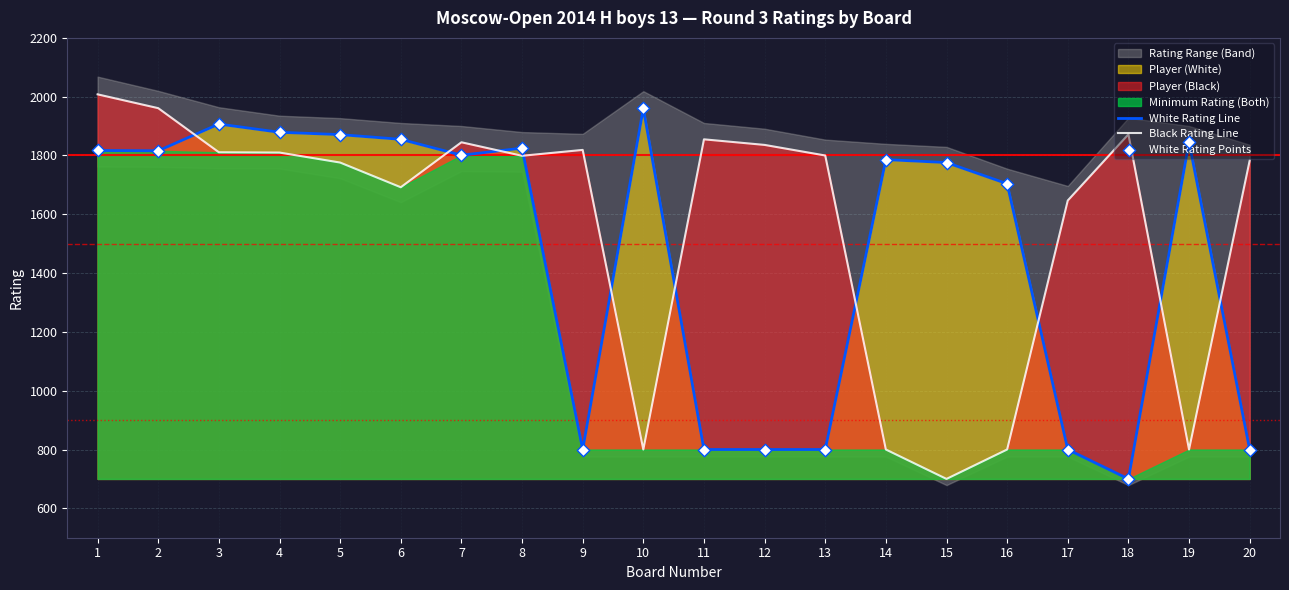

Which series has the largest total across all categories?

Black Rating Line